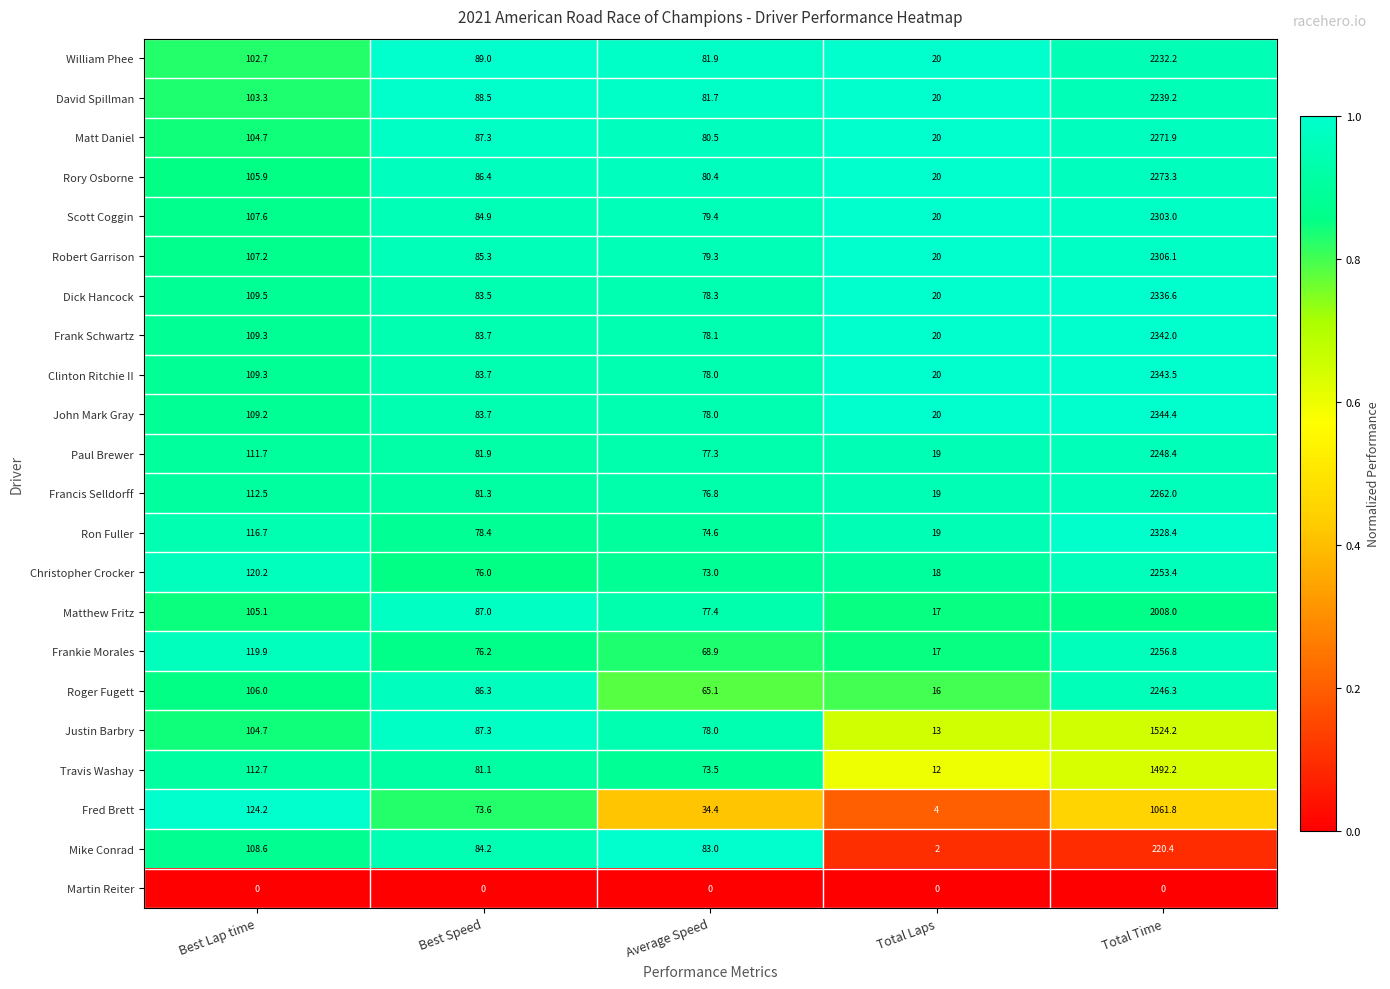

True or false: Matthew Fritz has a value of 17.0 at Total Laps.

True